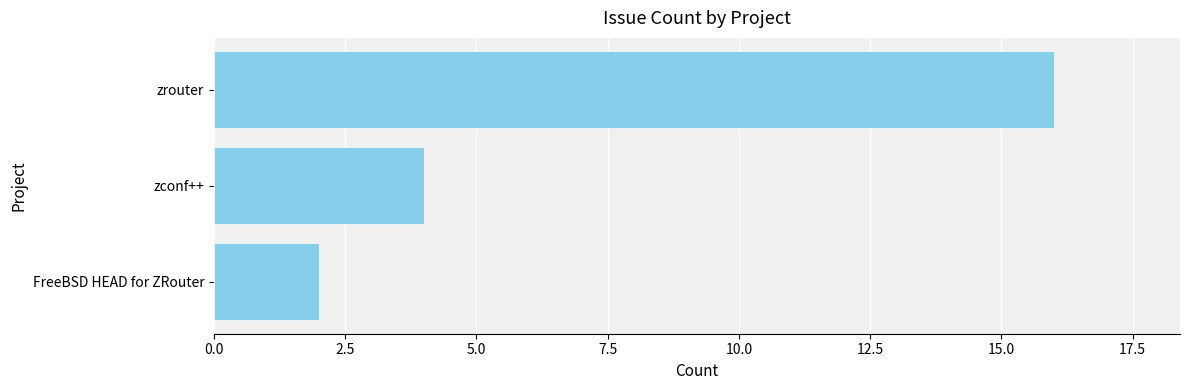

Reading bottom to top, what are all the values shown in this chart?

2	4	16